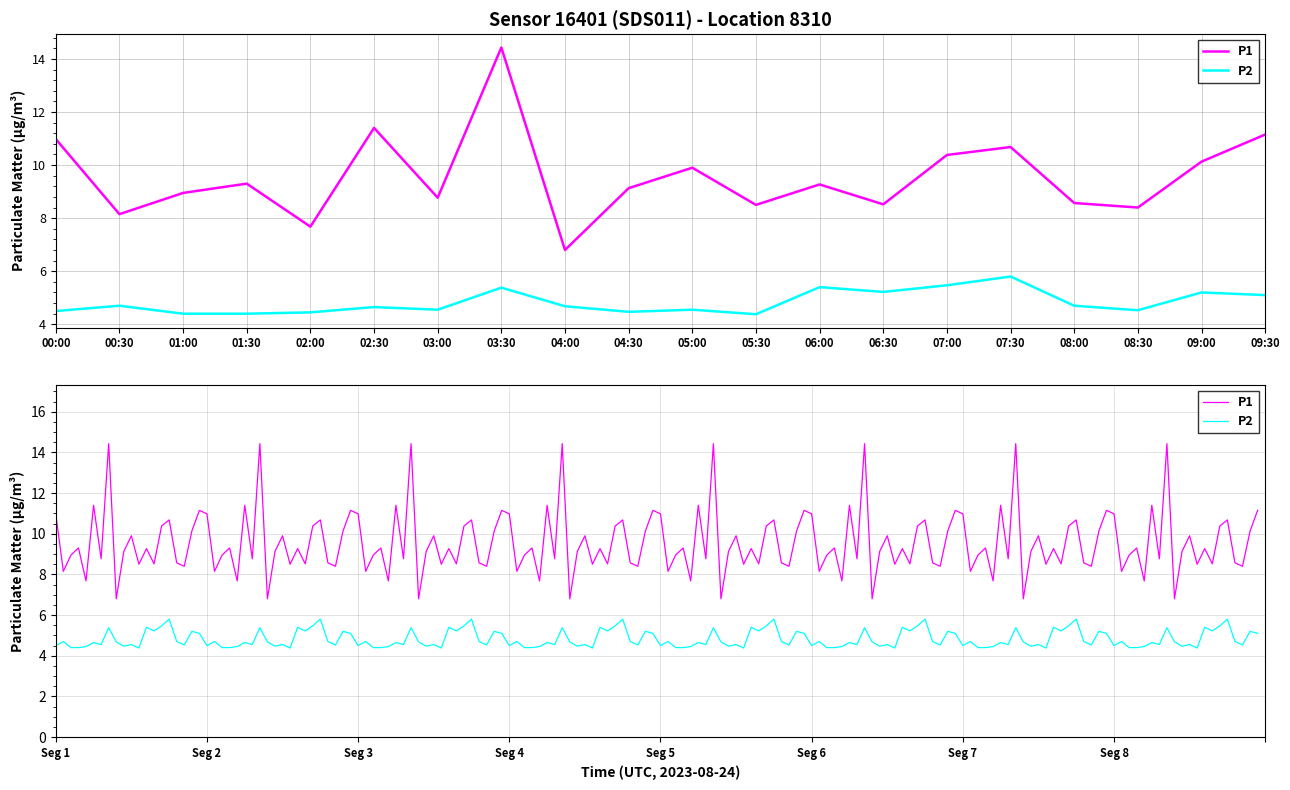

What is the lowest value of the P2 series?

4.4